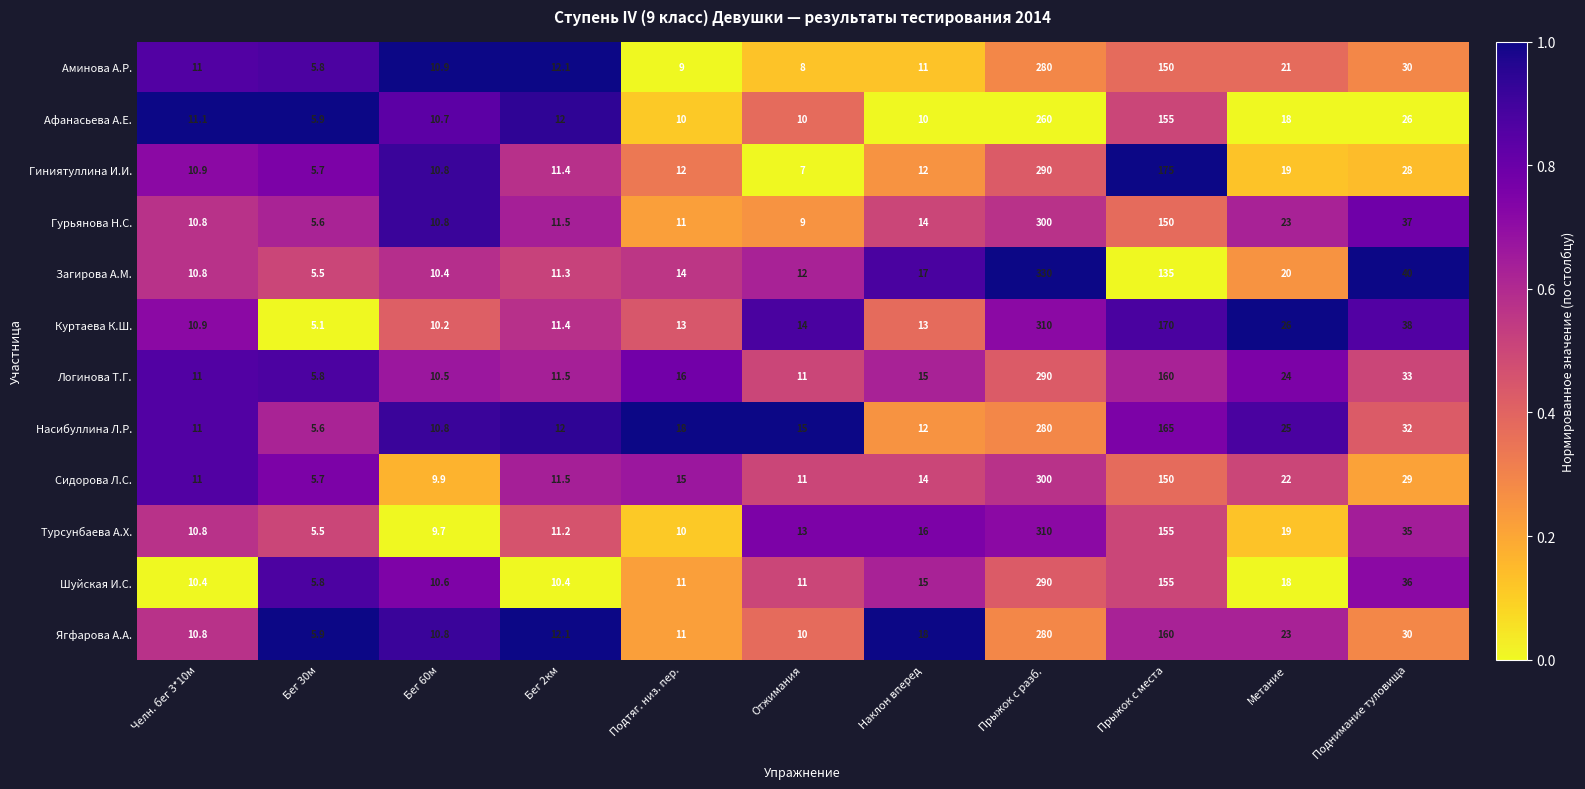

Is the value of Сидорова Л.С. at Челн. бег 3*10м greater than the value of Афанасьева А.Е. at Прыжок с места?

No